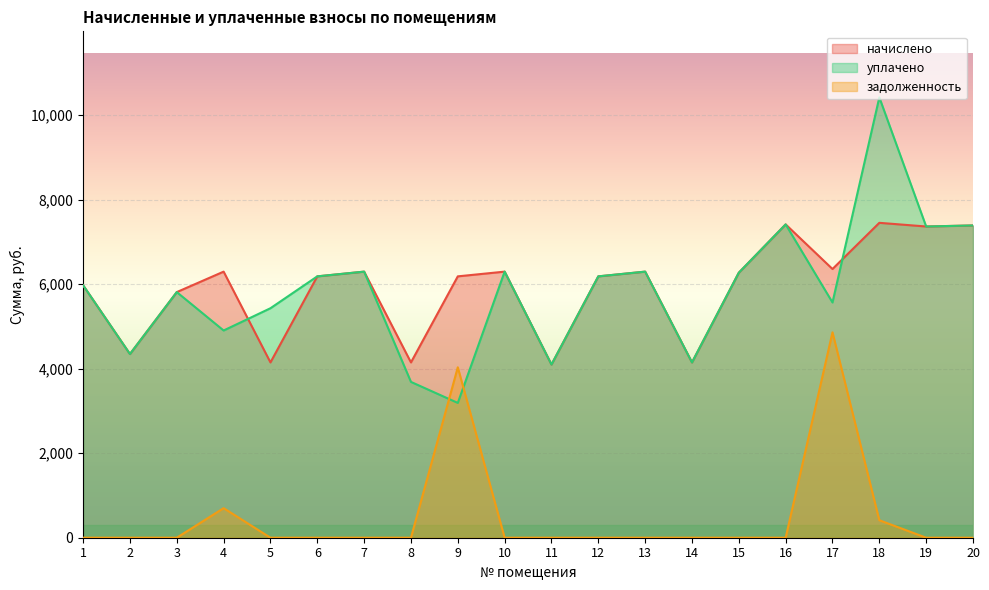

What is the lowest value of the уплачено series?

3190.0